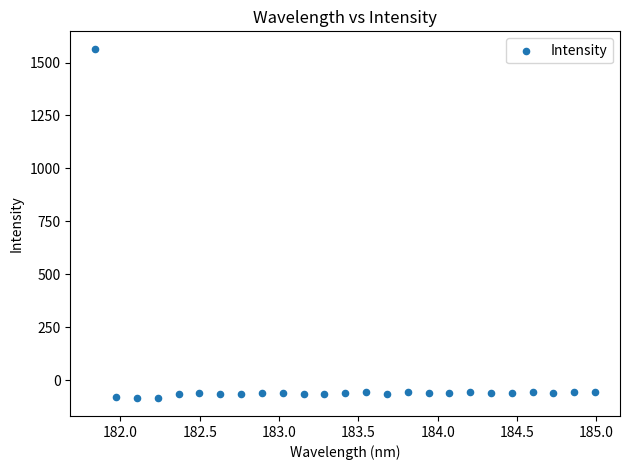

What is the range of X values (max minus min)?

3.1